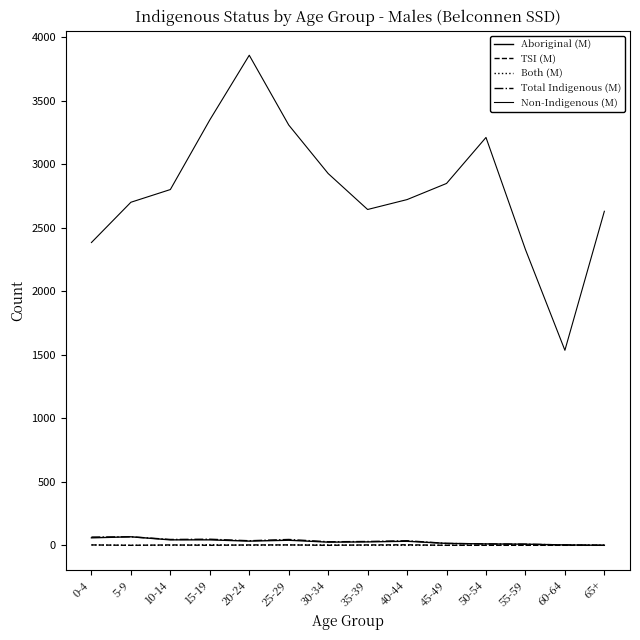

What is the sum of all TSI (M) values?

19